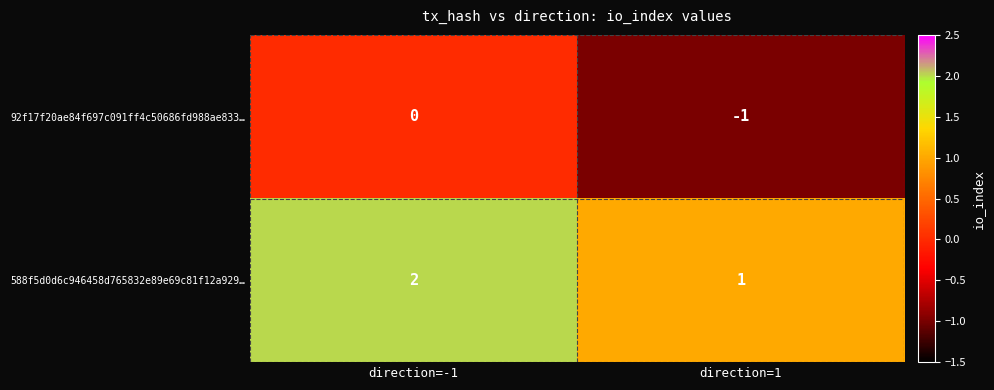

What is the difference between the highest and lowest values at direction=1?

2